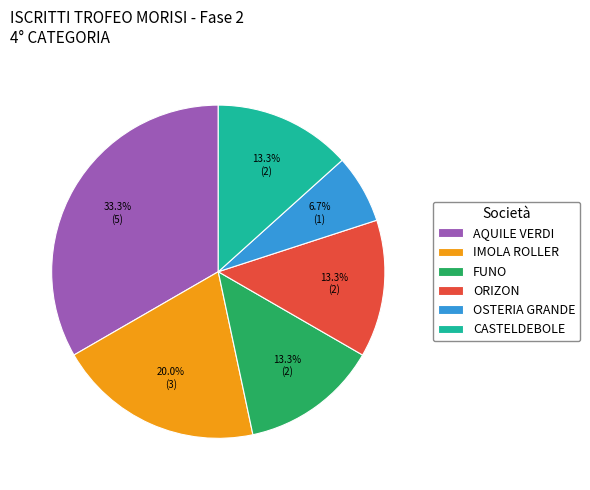

The IMOLA ROLLER slice represents 20% of the pie. True or false?

True